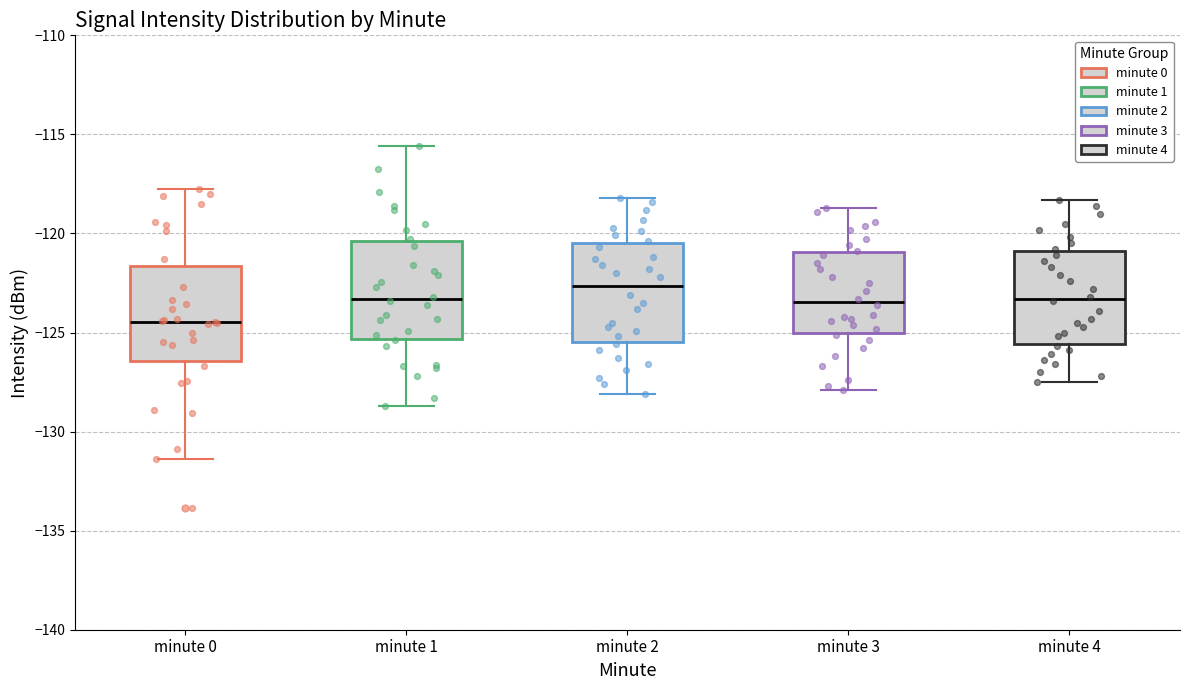

Reading left to right, read every box against the y-axis: the position of its median line, the range the box covers, and the ends of its whiskers. The values are not printed on the chart, so give them approximately, as read against the axis.

minute 0: median -124.5, box -126.5 to -121.5, whiskers -131.5 to -118.0
minute 1: median -123.5, box -125.5 to -120.5, whiskers -128.5 to -115.5
minute 2: median -122.5, box -125.5 to -120.5, whiskers -128.0 to -118.0
minute 3: median -123.5, box -125.0 to -121.0, whiskers -128.0 to -118.5
minute 4: median -123.5, box -125.5 to -121.0, whiskers -127.5 to -118.5